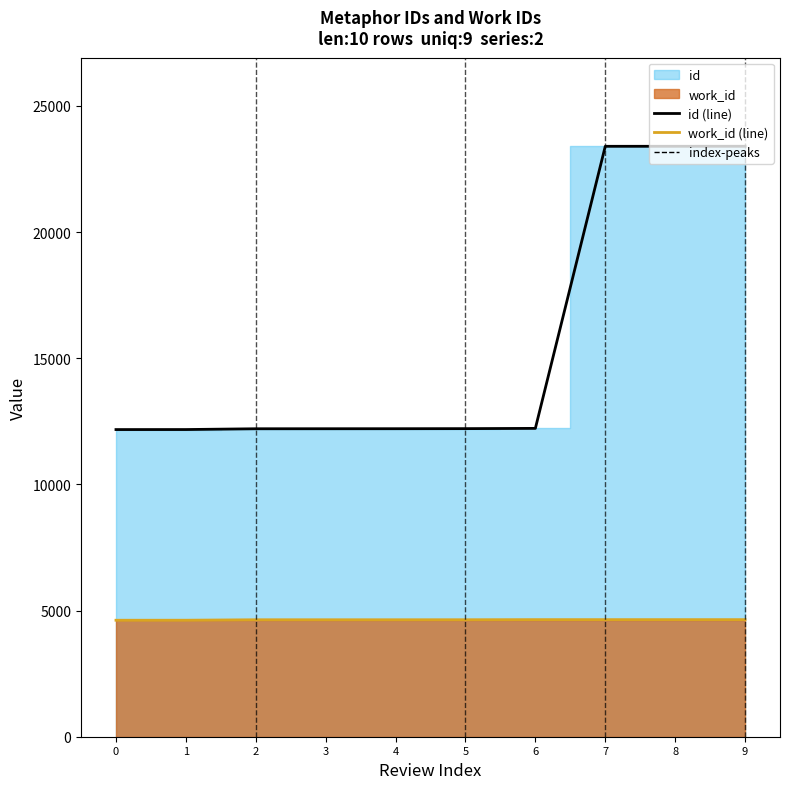

Reading left to right, extract all data points from this chart.

id (line): 0=12172	1=12173	2=12204	3=12205	4=12206	5=12209	6=12219	7=23397	8=23398	9=23399
work_id (line): 0=4616	1=4617	2=4635	3=4635	4=4635	5=4636	6=4640	7=4640	8=4640	9=4640